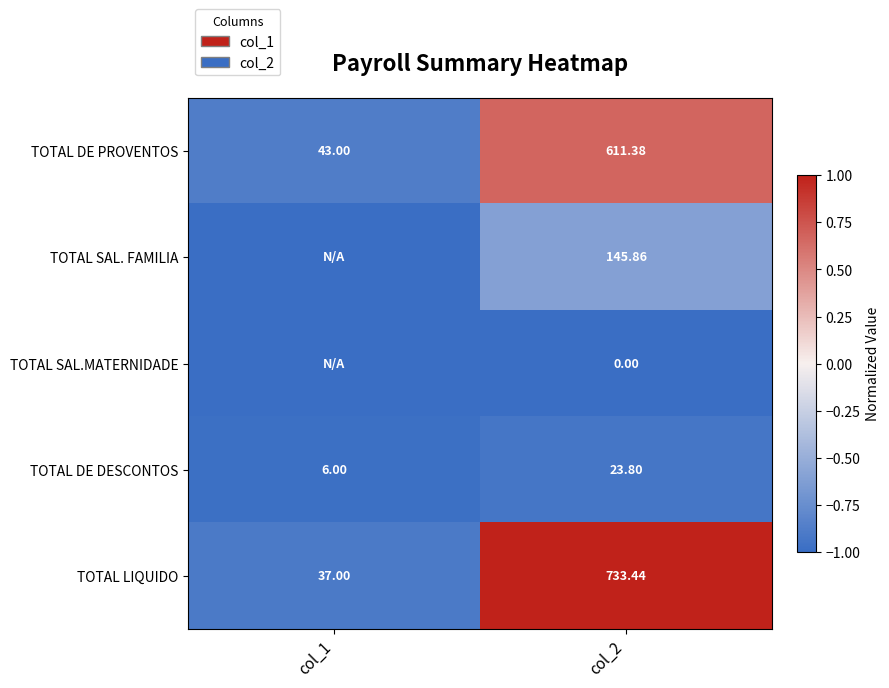

Rank the series at col_2 from lowest to highest value.

TOTAL SAL.MATERNIDADE, TOTAL DE DESCONTOS, TOTAL SAL. FAMILIA, TOTAL DE PROVENTOS, TOTAL LIQUIDO